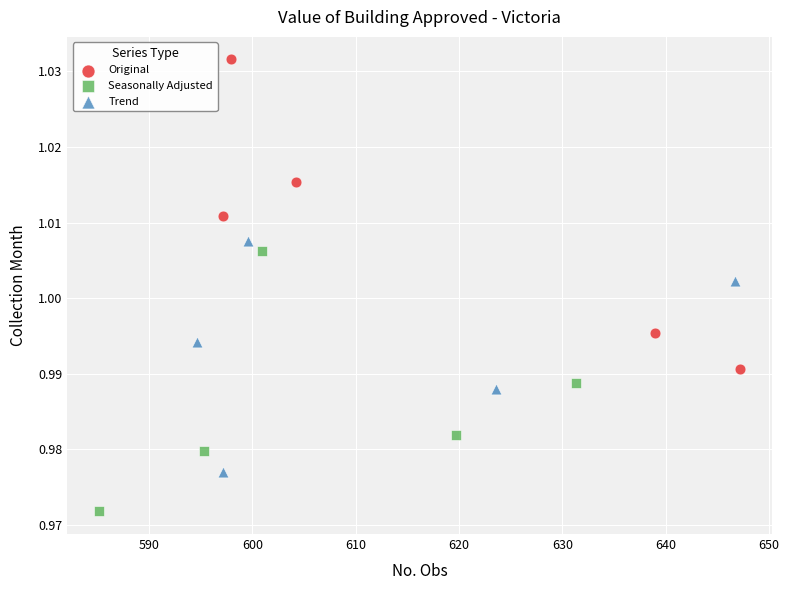

Which series reaches the maximum Y coordinate?

Original